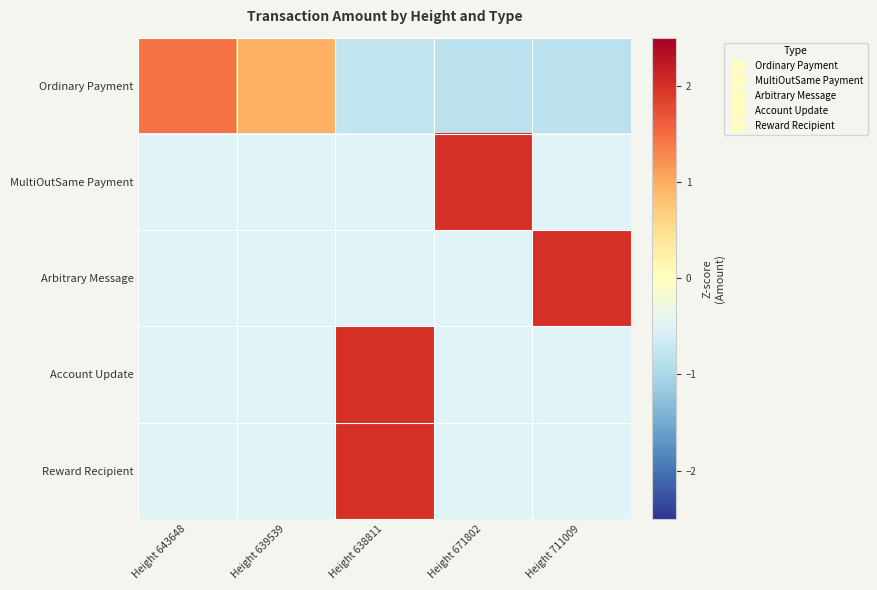

What is the spread (max minus min) of values at Height 643648?

2.0